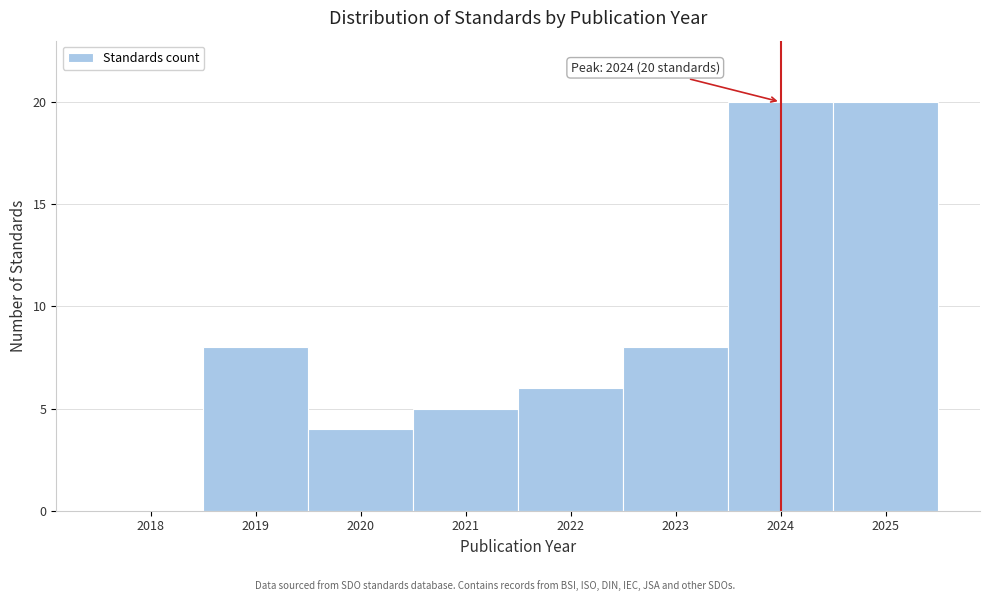

Reading left to right, what are all the values shown in this chart?

2018=0	2019=8	2020=4	2021=5	2022=6	2023=8	2024=20	2025=20